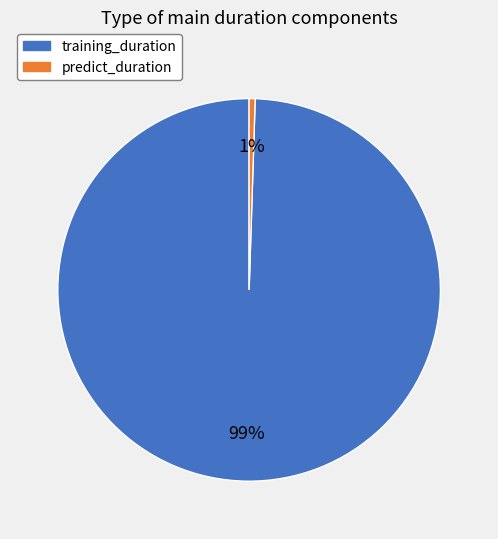

Count the number of slices in the pie.

2